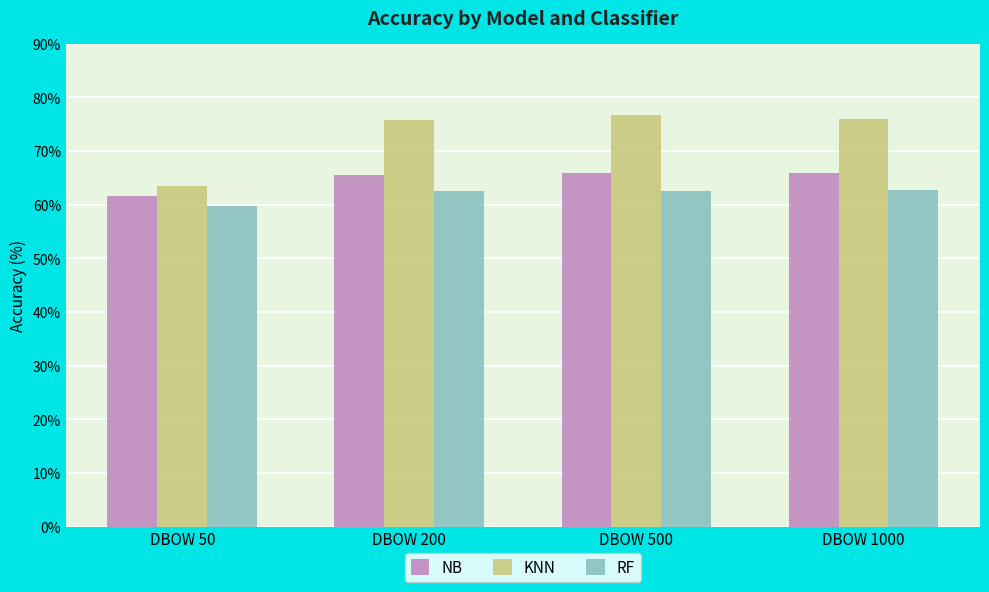

Which label corresponds to the smallest value in the chart?

DBOW 50